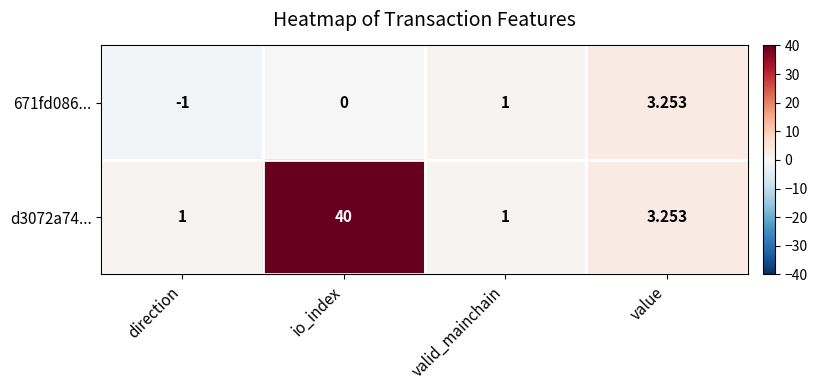

Which category has the highest value across all series?

io_index